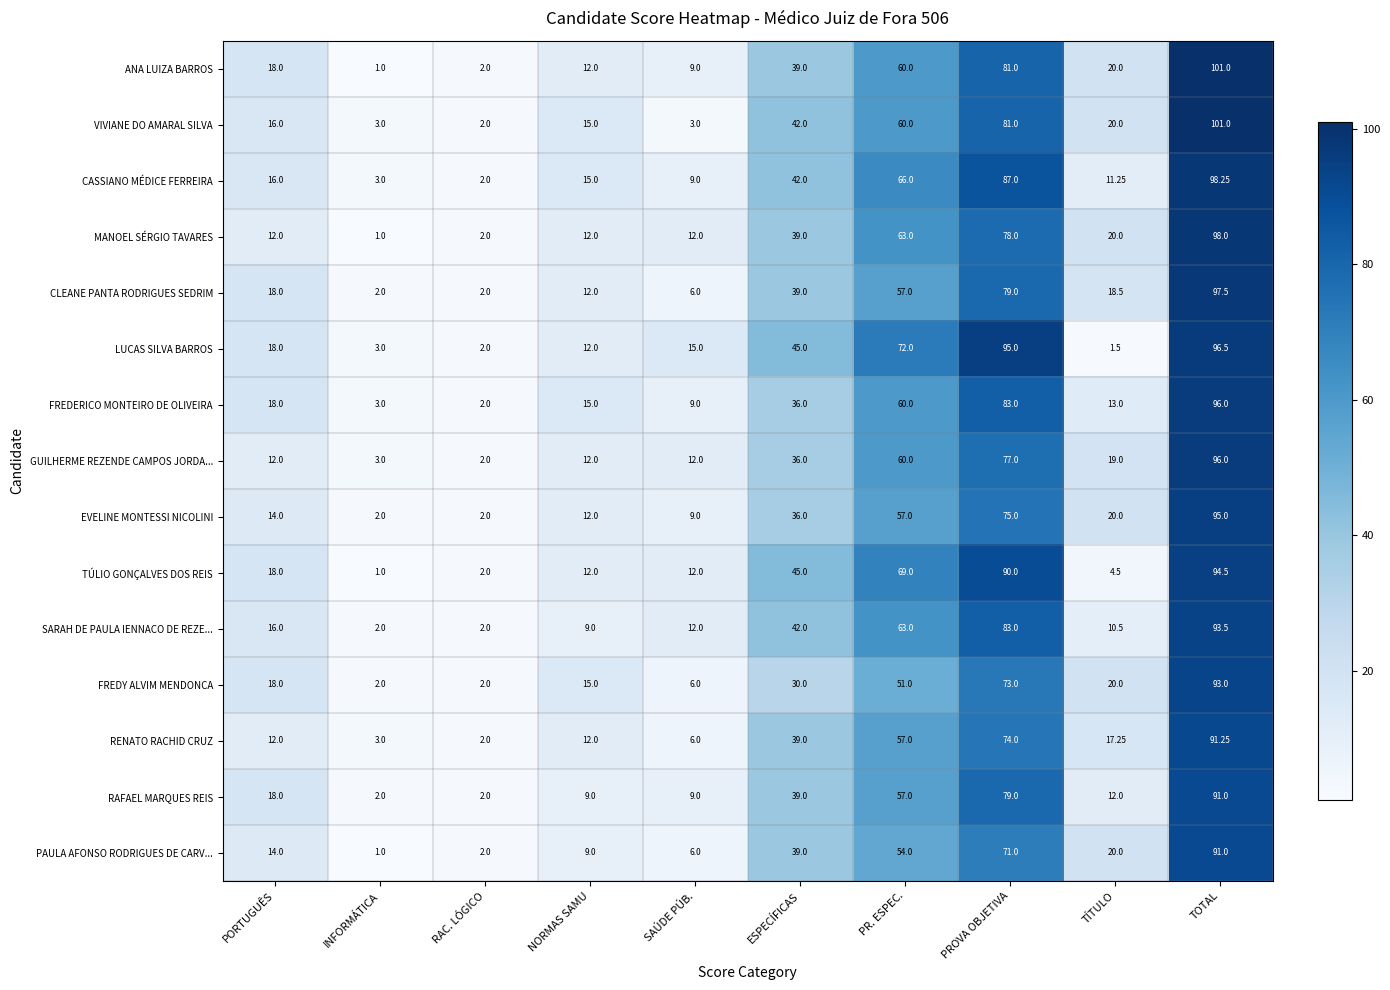

Which series has the largest range (max minus min)?

ANA LUIZA BARROS